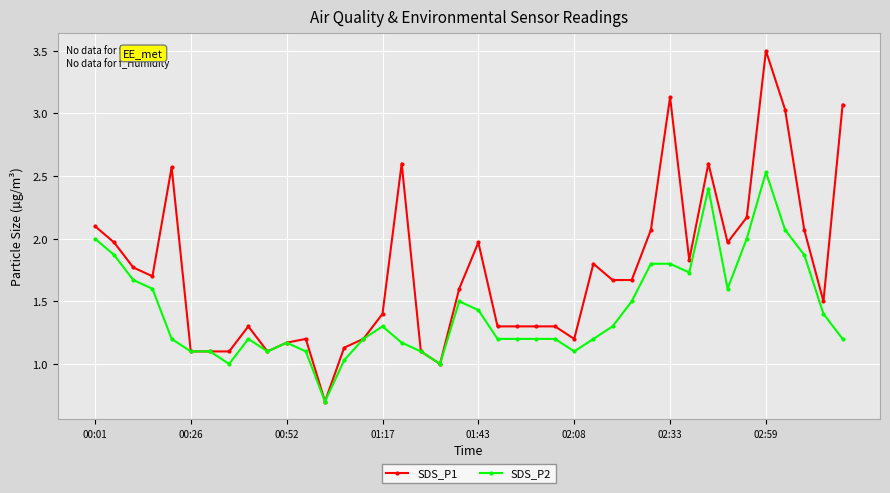

Which series has the widest spread of values?

SDS_P1